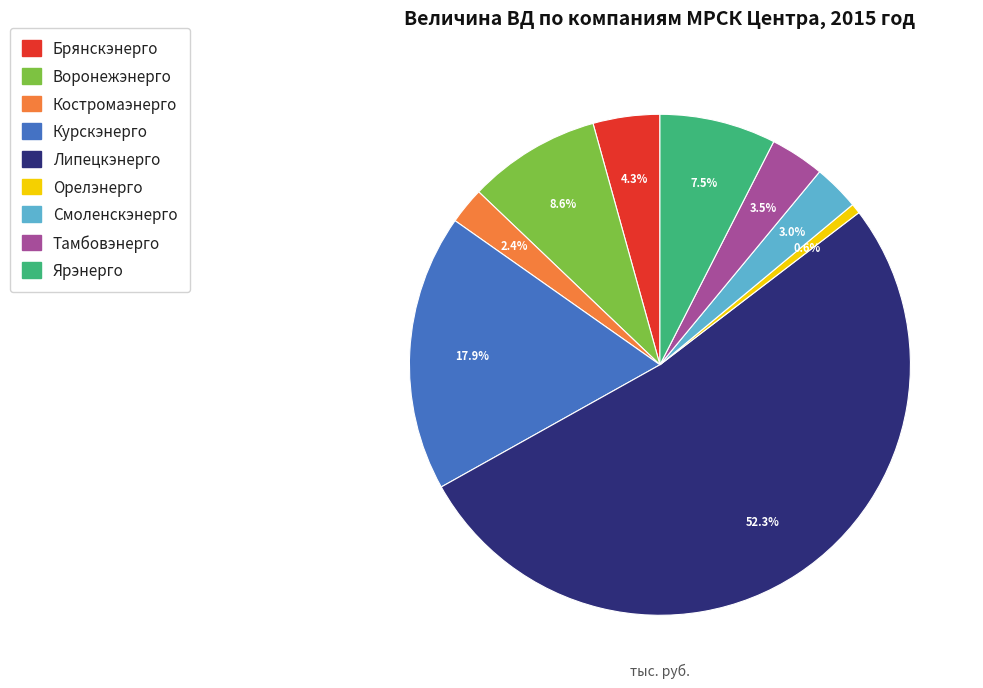

Is Костромаэнерго the majority of the pie?

No